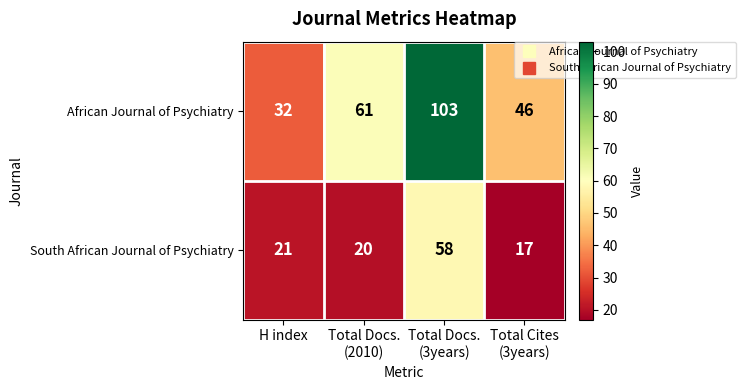

At which label does African Journal of Psychiatry reach its minimum?

H index